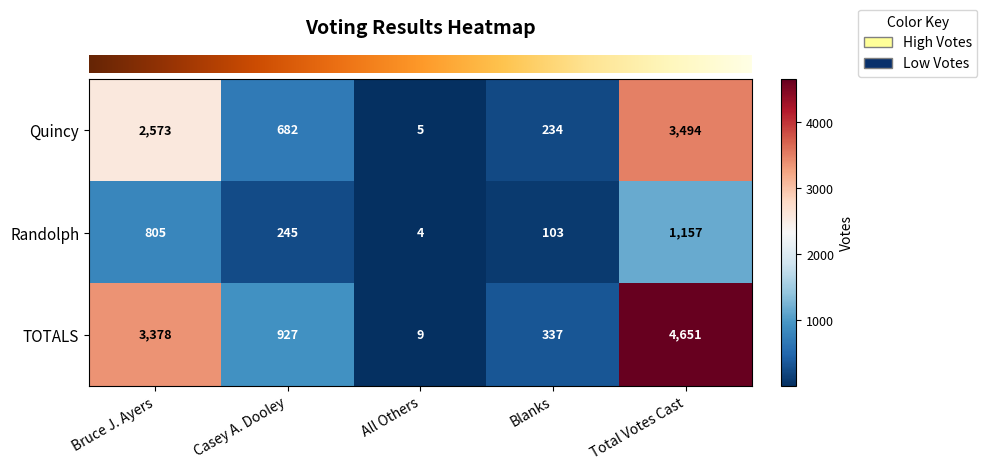

What is the difference between the maximum and minimum values in the TOTALS series?

4642